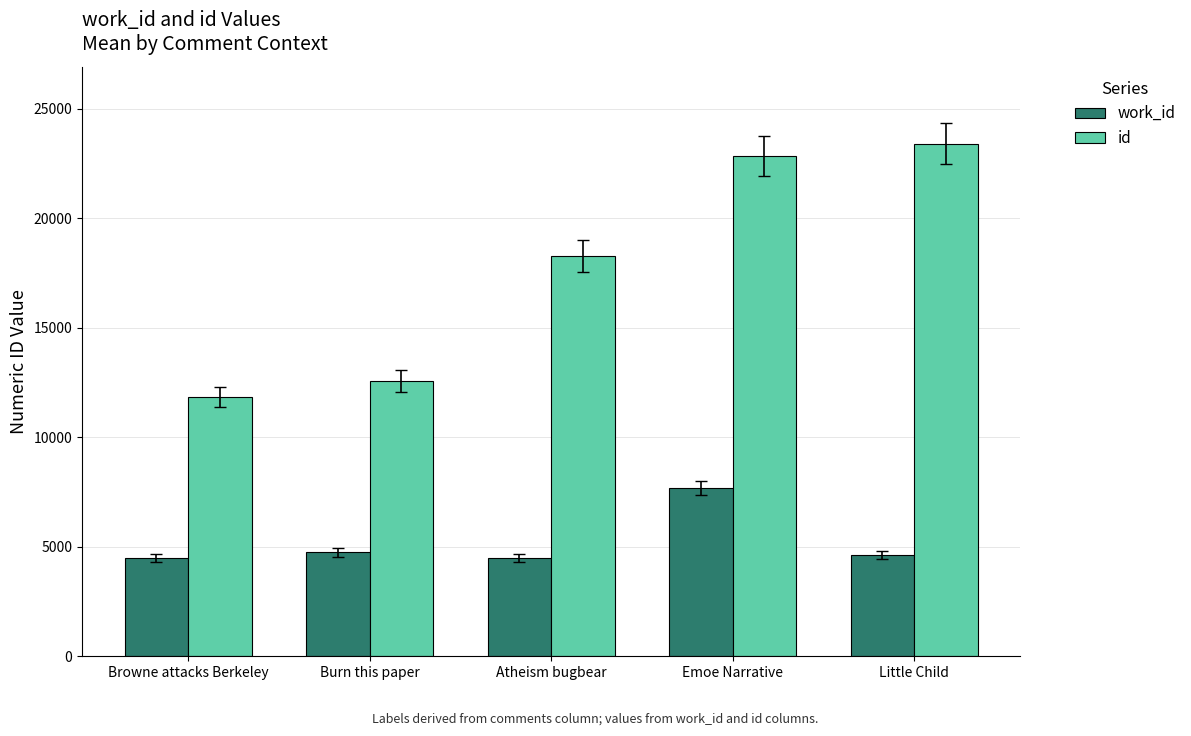

Are the bars grouped side by side (vs. stacked)?

Yes